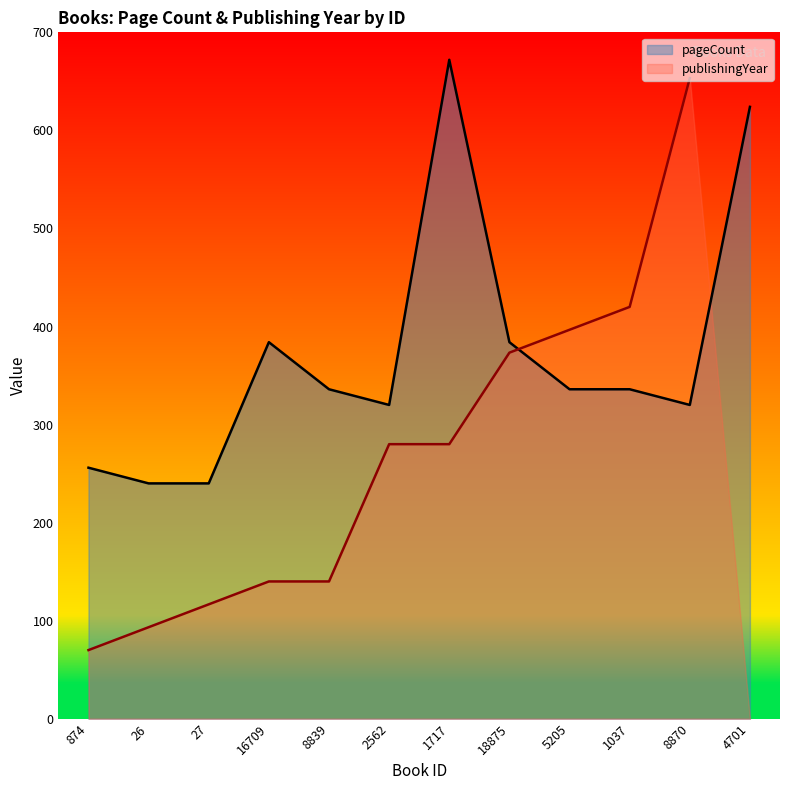

Reading right to left, transcribe all the data shown in this chart.

4701=624	8870=320	1037=336	5205=336	18875=384	1717=672	2562=320	8839=336	16709=384	27=240	26=240	874=256